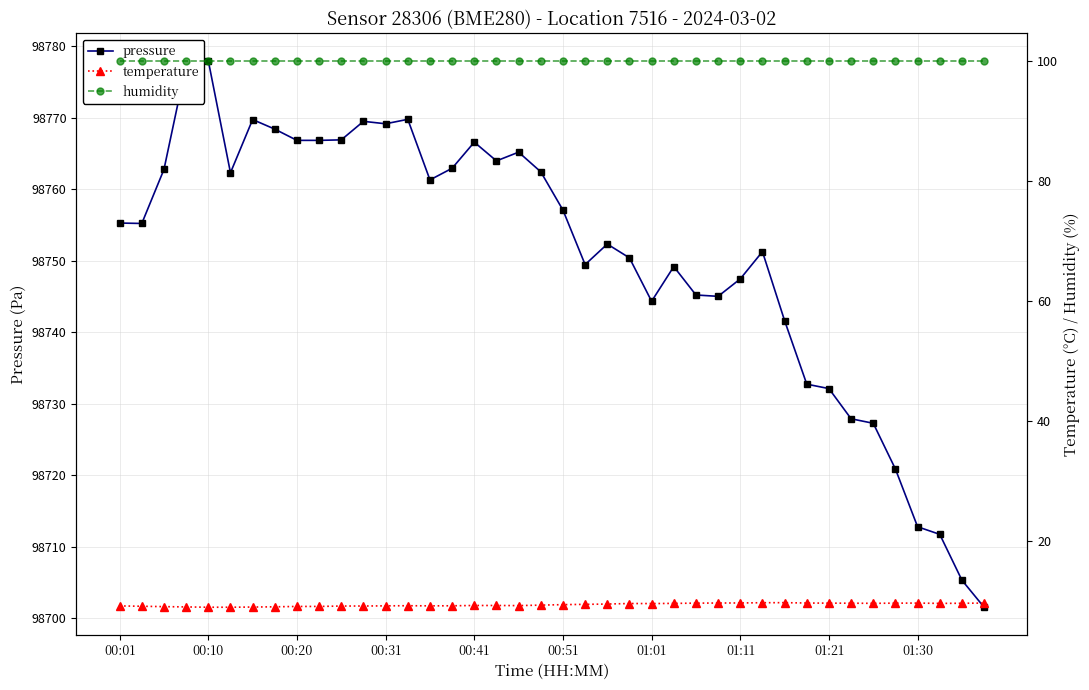

What is the lowest value of the temperature series?

9.0